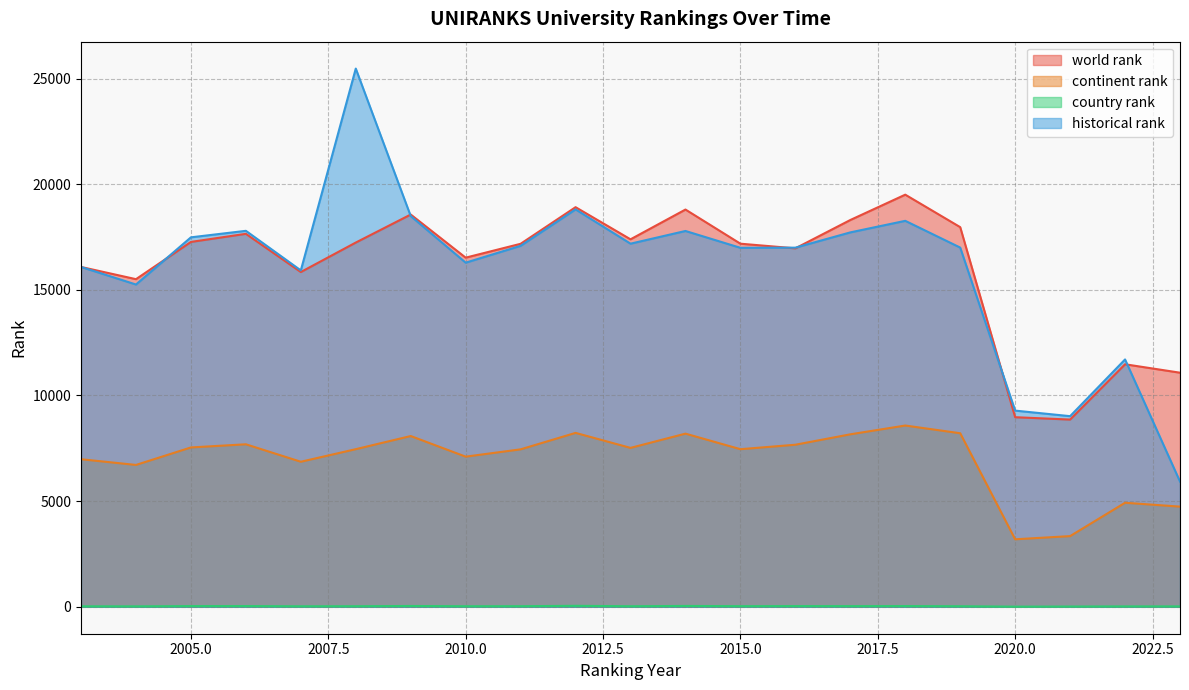

At 2005, list the series in order from largest to smallest.

historical rank, world rank, continent rank, country rank